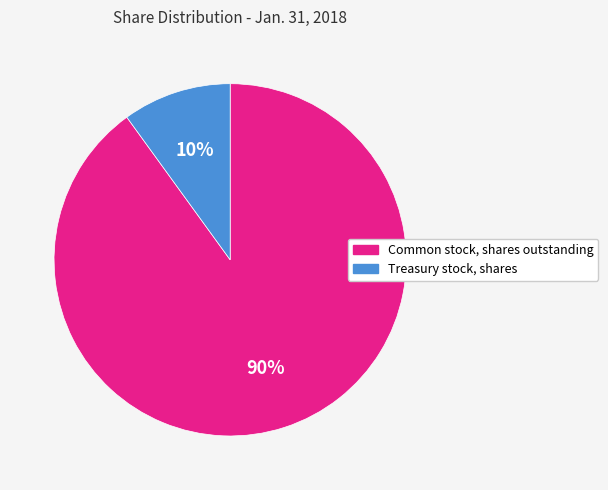

Does Treasury stock, shares account for over 50% of the chart?

No